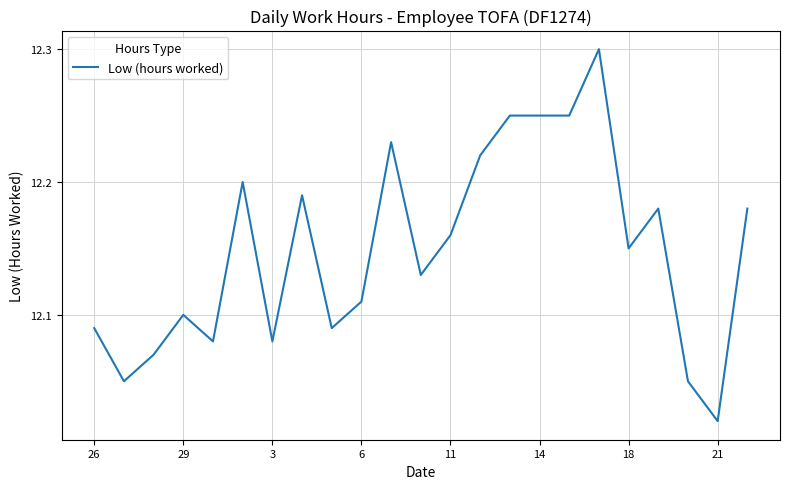

How many lines are shown in the chart?

1